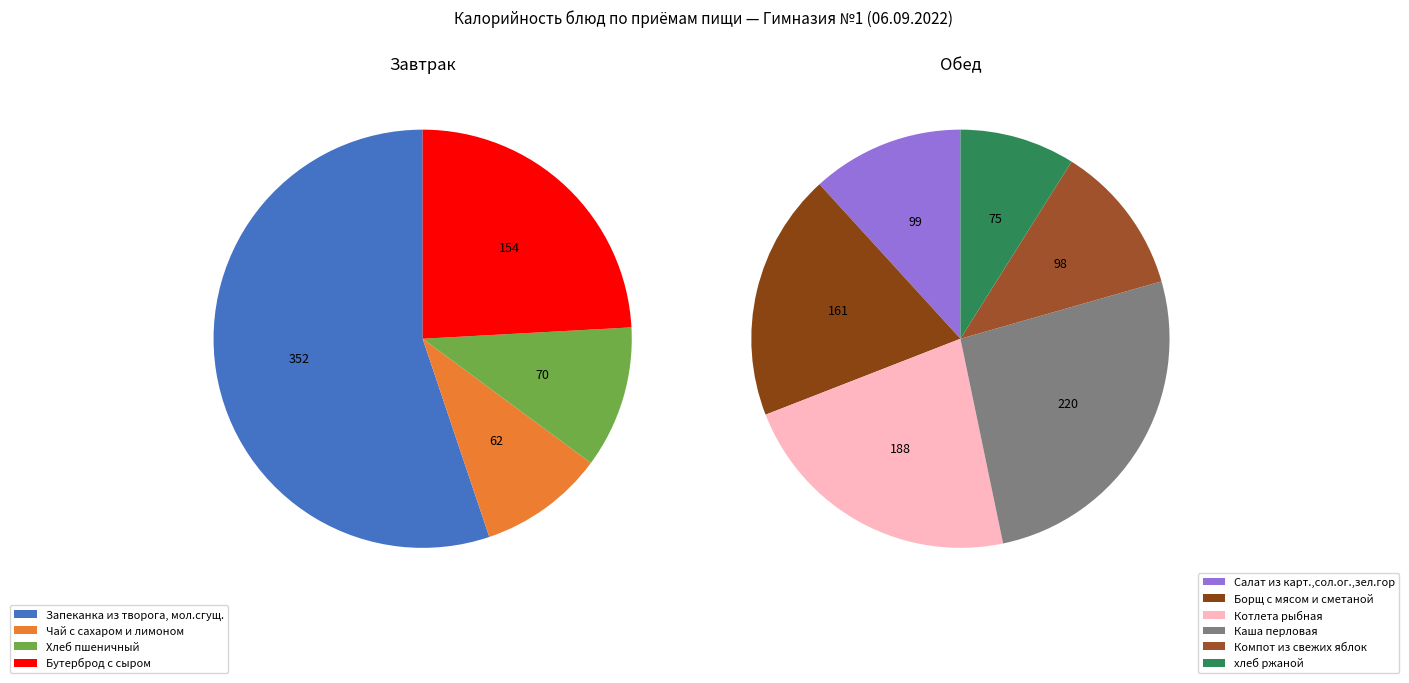

Is there a majority slice in this chart?

No